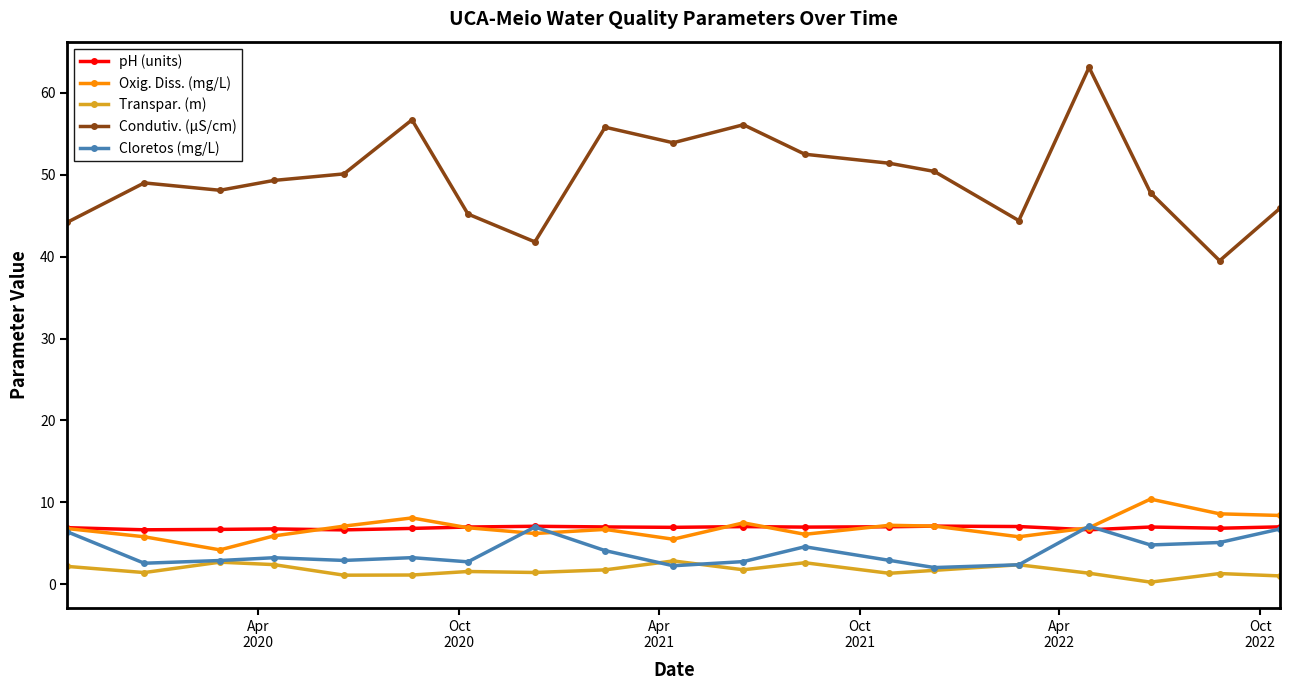

What is the value of the Transpar. (m) point at the 12th from the left?

2.6